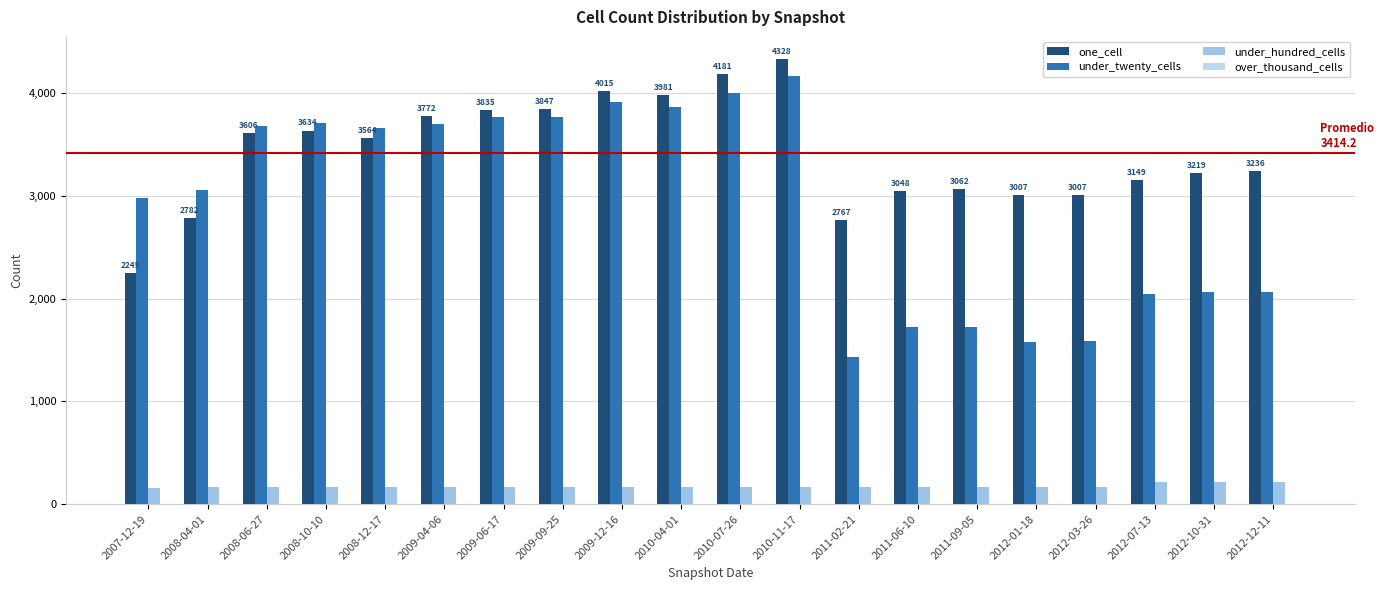

Reading right to left, list all the values displayed in this chart.

one_cell: 2012-12-11=3236	2012-10-31=3219	2012-07-13=3149	2012-03-26=3007	2012-01-18=3007	2011-09-05=3062	2011-06-10=3048	2011-02-21=2767	2010-11-17=4328	2010-07-26=4181	2010-04-01=3981	2009-12-16=4015	2009-09-25=3847	2009-06-17=3835	2009-04-06=3772	2008-12-17=3564	2008-10-10=3634	2008-06-27=3606	2008-04-01=2782	2007-12-19=2245
under_twenty_cells: 2012-12-11=2068	2012-10-31=2062	2012-07-13=2045	2012-03-26=1588	2012-01-18=1577	2011-09-05=1727	2011-06-10=1723	2011-02-21=1428	2010-11-17=4165	2010-07-26=3996	2010-04-01=3858	2009-12-16=3909	2009-09-25=3763	2009-06-17=3769	2009-04-06=3698	2008-12-17=3657	2008-10-10=3709	2008-06-27=3677	2008-04-01=3059	2007-12-19=2982
under_hundred_cells: 2012-12-11=211	2012-10-31=211	2012-07-13=211	2012-03-26=169	2012-01-18=169	2011-09-05=169	2011-06-10=164	2011-02-21=164	2010-11-17=167	2010-07-26=164	2010-04-01=164	2009-12-16=164	2009-09-25=164	2009-06-17=164	2009-04-06=164	2008-12-17=163	2008-10-10=163	2008-06-27=163	2008-04-01=163	2007-12-19=162
over_thousand_cells: 2012-12-11=0	2012-10-31=0	2012-07-13=0	2012-03-26=0	2012-01-18=0	2011-09-05=0	2011-06-10=0	2011-02-21=0	2010-11-17=0	2010-07-26=0	2010-04-01=0	2009-12-16=0	2009-09-25=0	2009-06-17=0	2009-04-06=0	2008-12-17=0	2008-10-10=0	2008-06-27=0	2008-04-01=0	2007-12-19=0